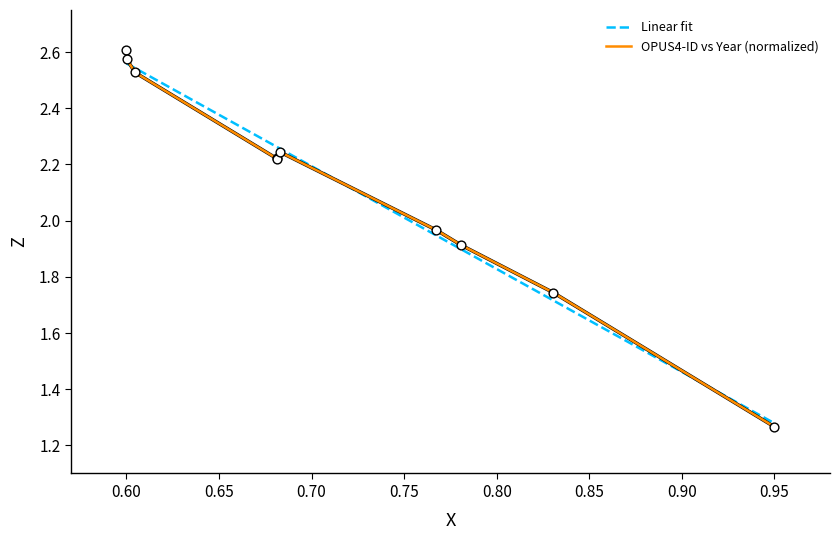

Which series has the widest spread of values?

OPUS4-ID vs Year (normalized)